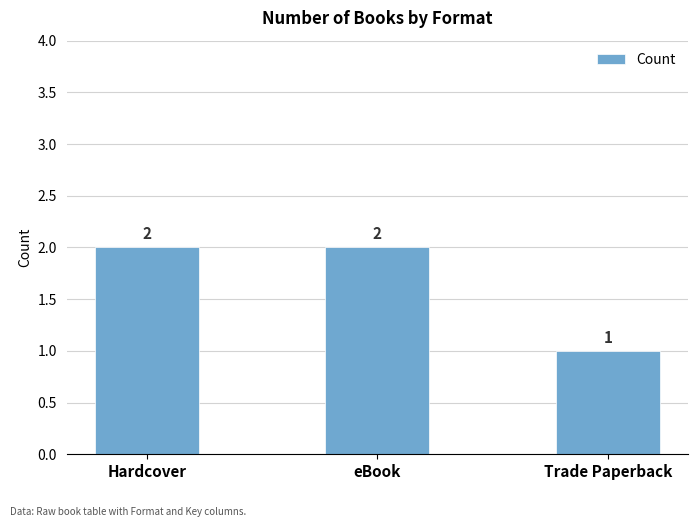

What is the value of the 3rd bar from the left?

1